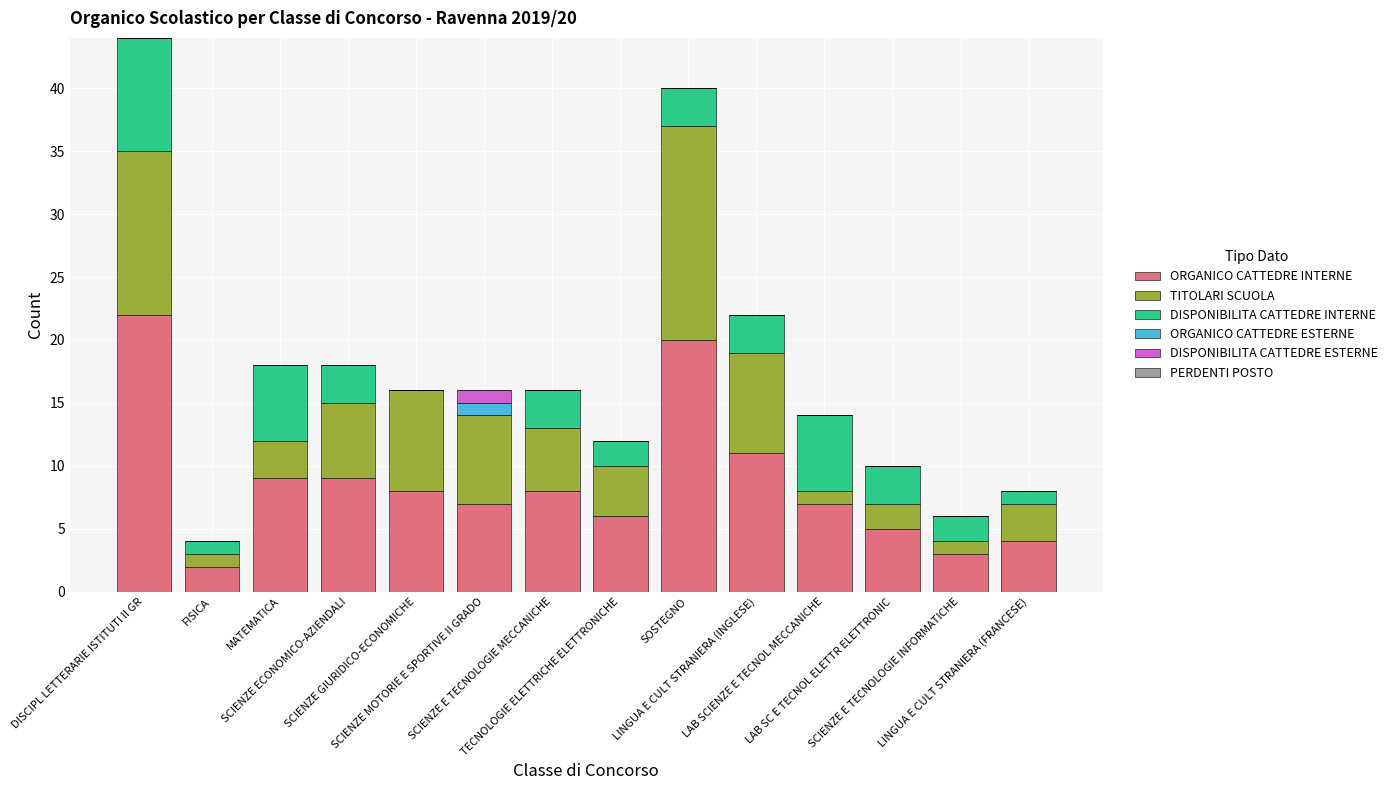

List the series in order of their peak value, highest first.

ORGANICO CATTEDRE INTERNE, TITOLARI SCUOLA, DISPONIBILITA CATTEDRE INTERNE, ORGANICO CATTEDRE ESTERNE, DISPONIBILITA CATTEDRE ESTERNE, PERDENTI POSTO